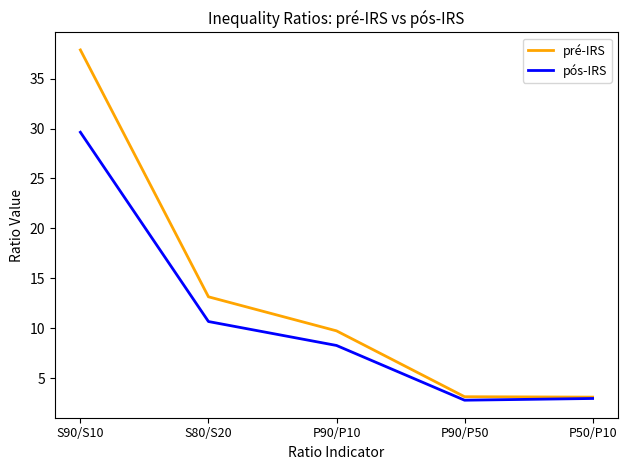

At which label does pré-IRS first exceed 9?

S90/S10